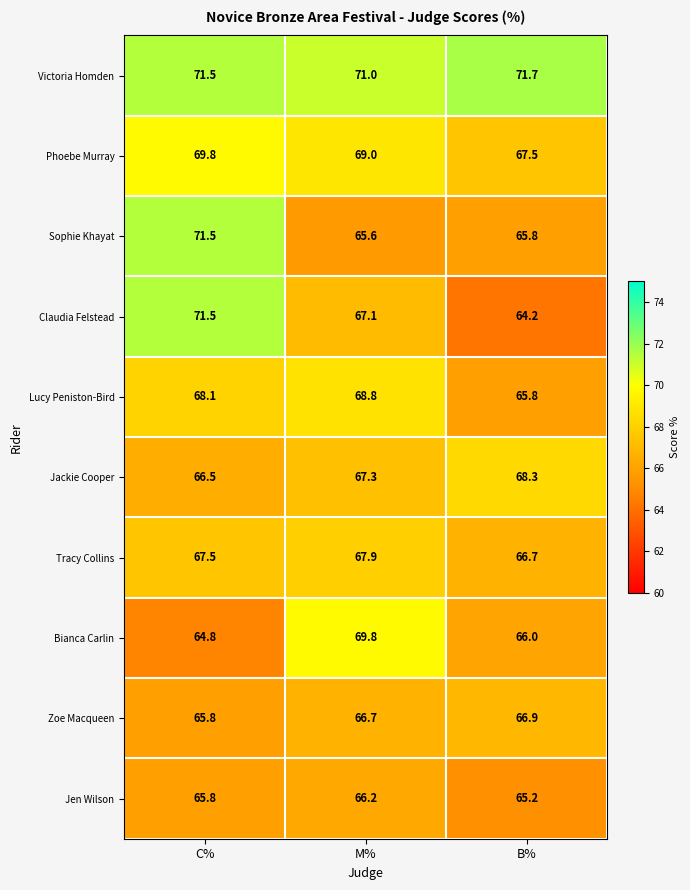

What is the difference between the highest and lowest values at M%?

5.4